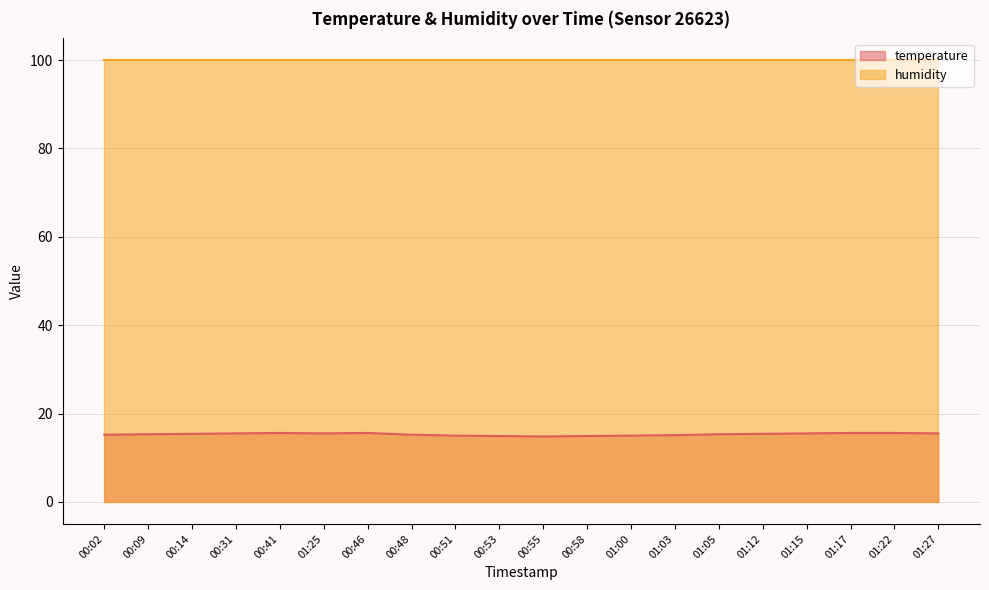

What is the value of the 20th point from the left?

15.5